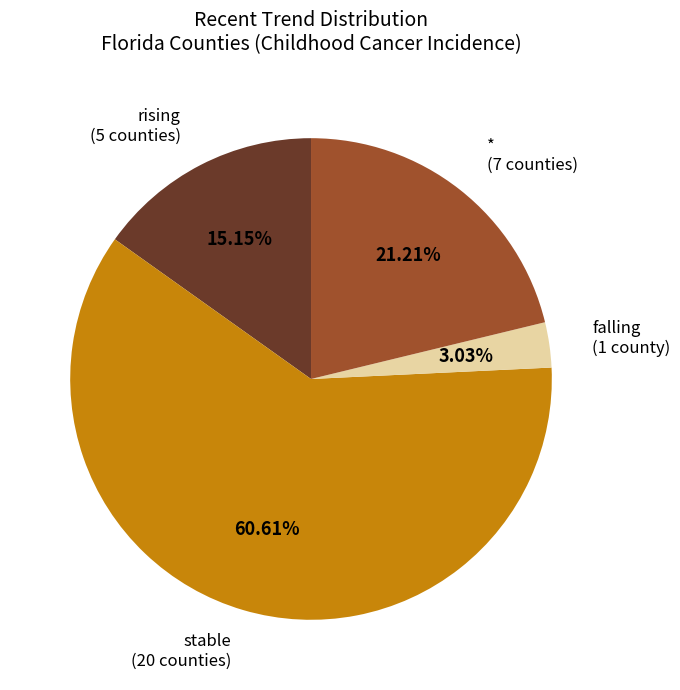

Is there a majority slice in this chart?

Yes